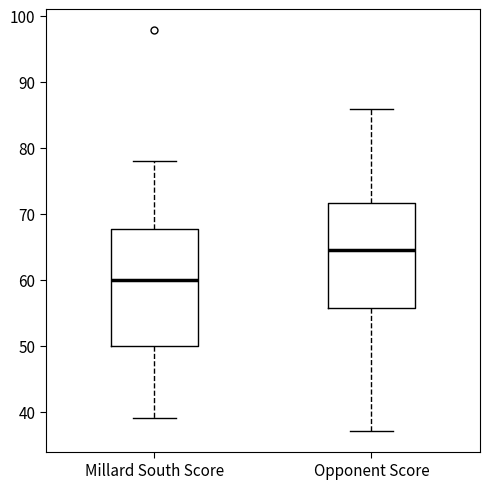

Reading left to right, transcribe this box plot: for each box, give where its median line is, the range the box spans, and where its two whiskers end, as read against the y-axis. The values are not printed on the chart, so give them approximately, as read against the axis.

Millard South Score: median 60, box 50 to 68, whiskers 39 to 78
Opponent Score: median 65, box 56 to 72, whiskers 37 to 86